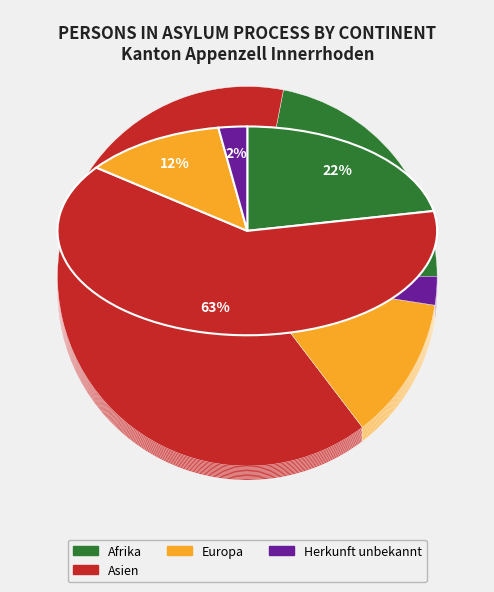

To the nearest percent, what is the combined percentage of Amerika and Europa?

12%